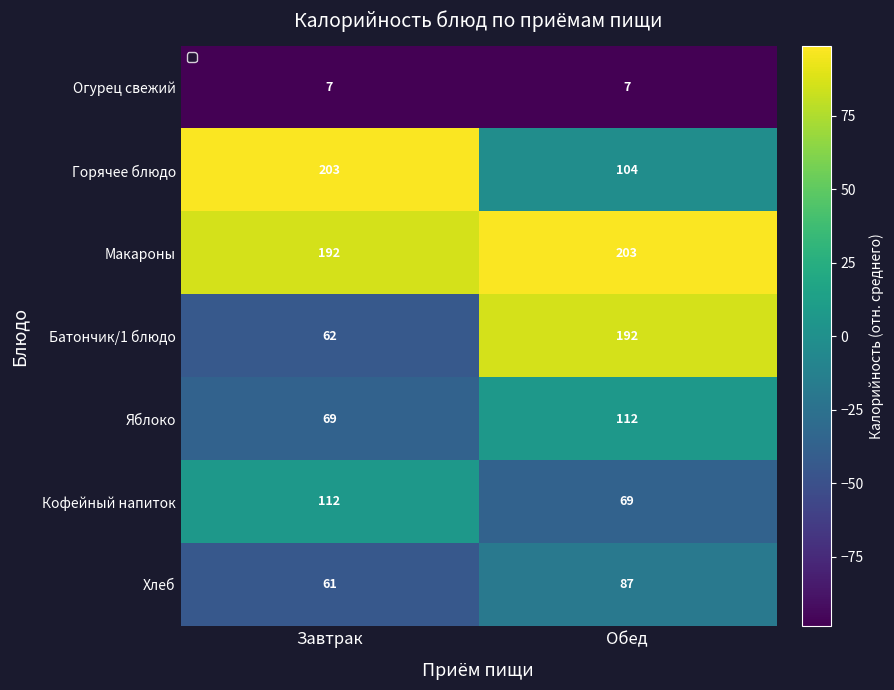

Is it true that Батончик/1 блюдо equals 62 at Завтрак?

True